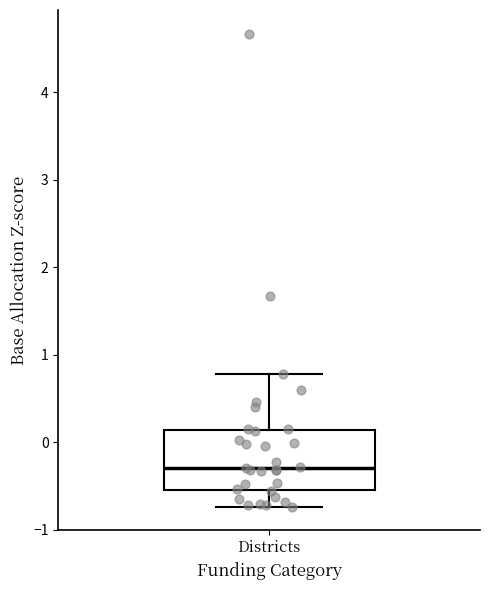

Transcribe this box plot: give where the median line is, the range the box spans, and where the two whiskers end, as read against the y-axis. The values are not printed on the chart, so give them approximately, as read against the axis.

median -0.3, box -0.5 to 0.1, whiskers -0.7 to 0.8